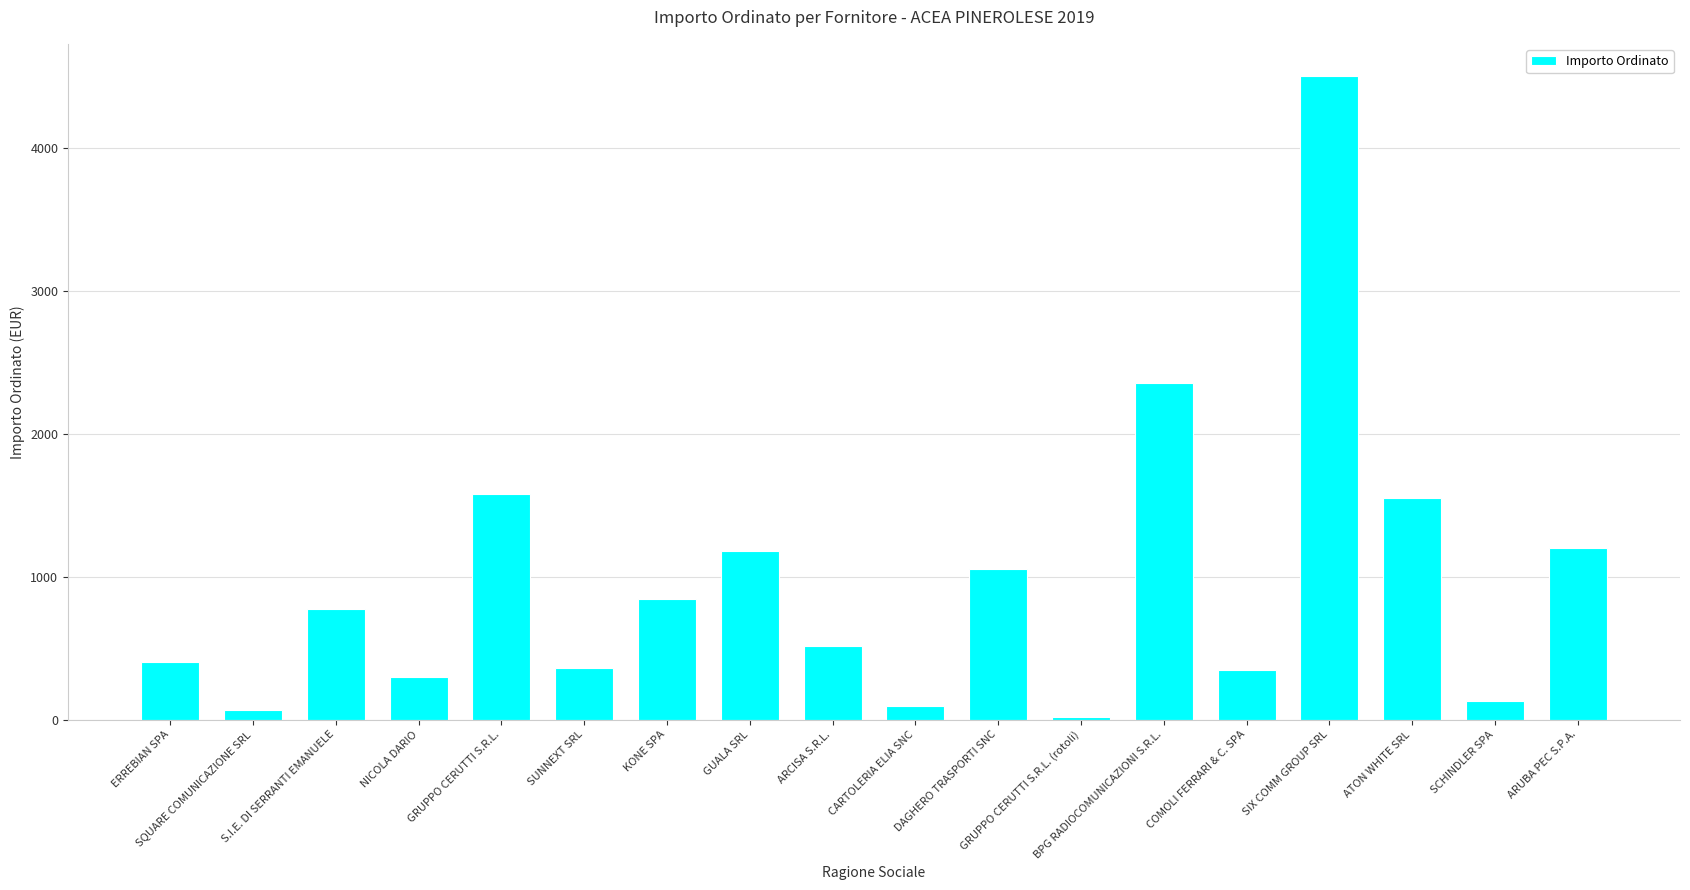

What is the difference between the maximum and minimum values?

4480.0